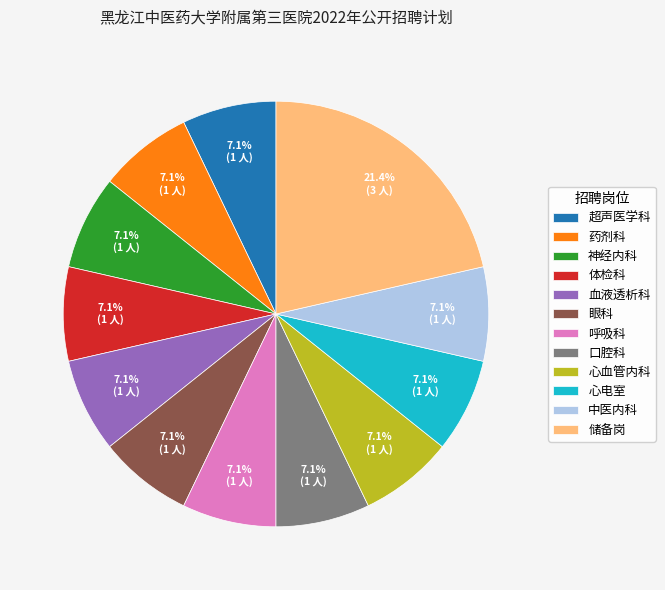

Does 呼吸科 represent more than half of the total?

No